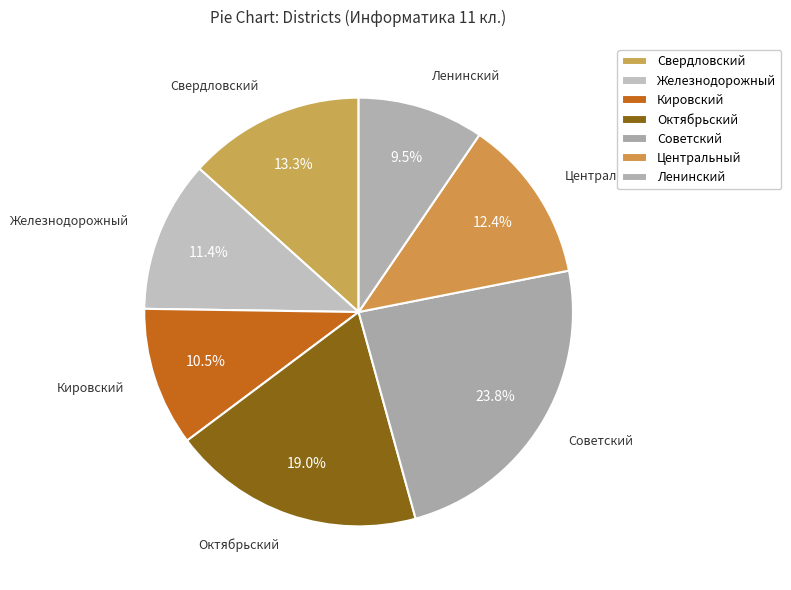

Combined, do Центральный and Советский account for over 50%?

No